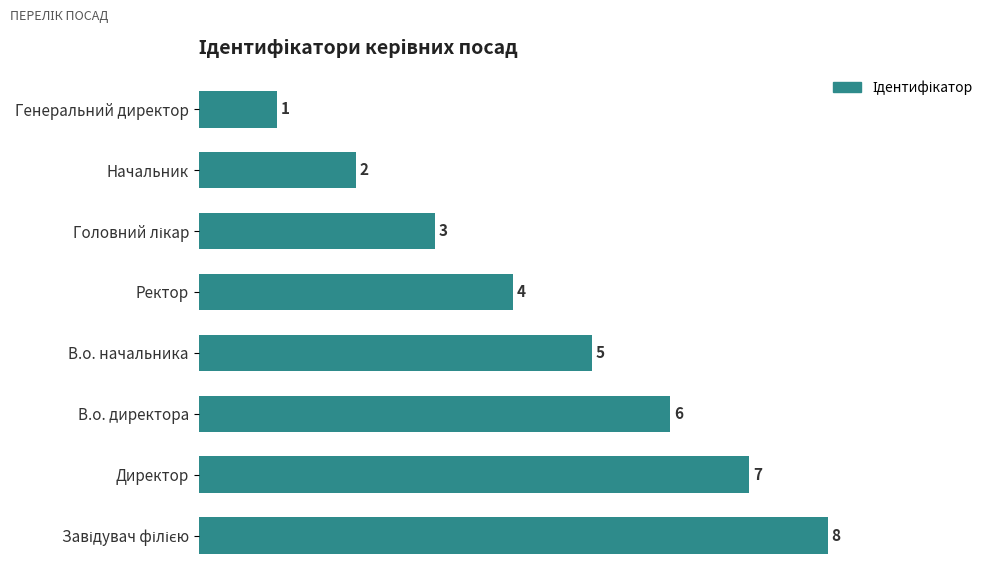

True or false: the data shows 1 at Ректор.

False